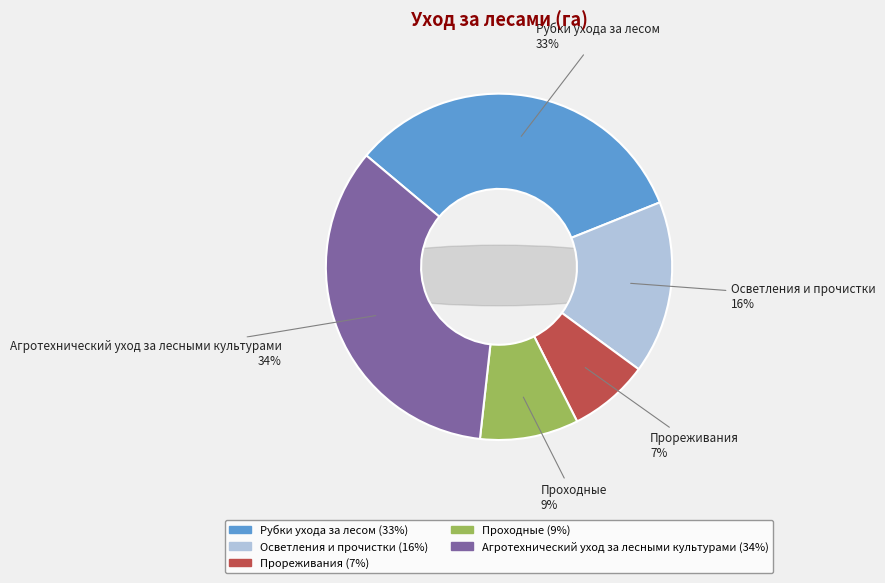

To the nearest percent, what portion does Прореживания represent?

7%